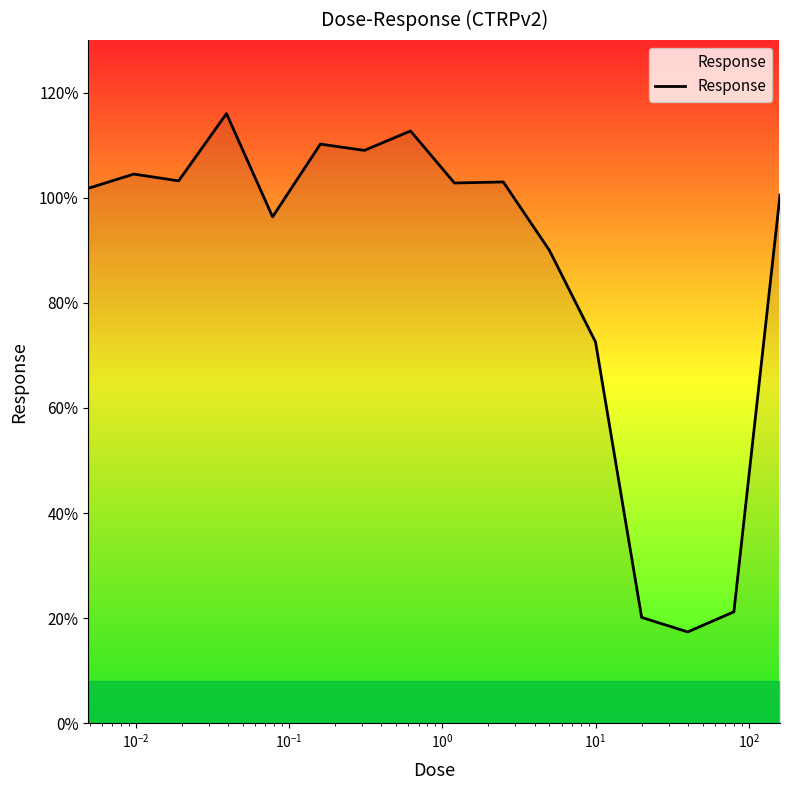

What is the minimum value shown in the chart?

17.4